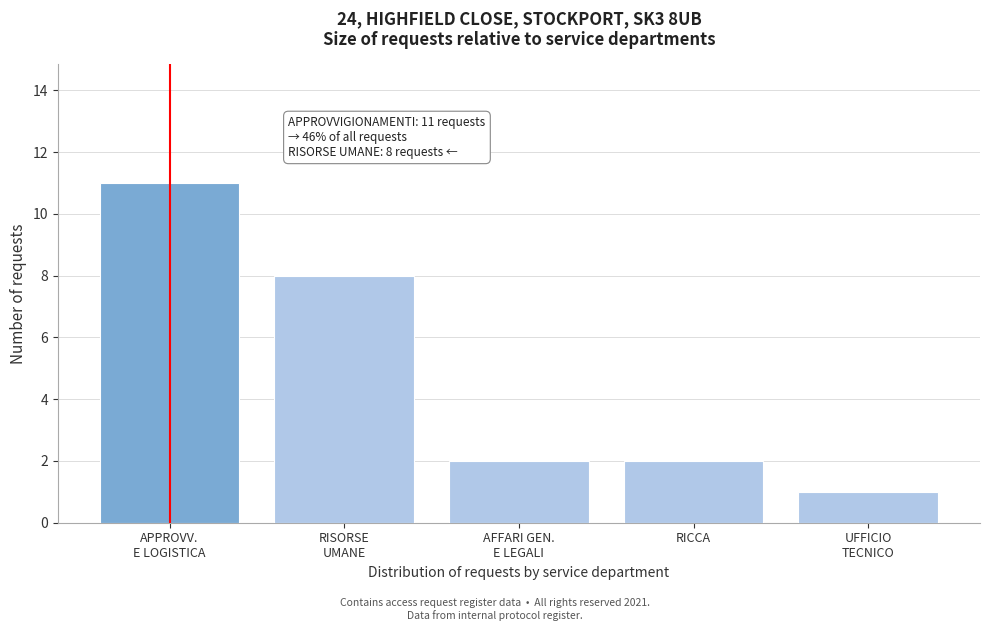

Reading left to right, extract all data points from this chart.

11	8	2	2	1